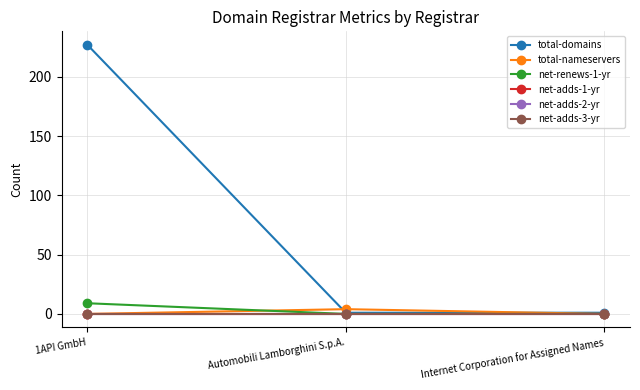

At which category does the chart reach its peak across all series?

1API GmbH